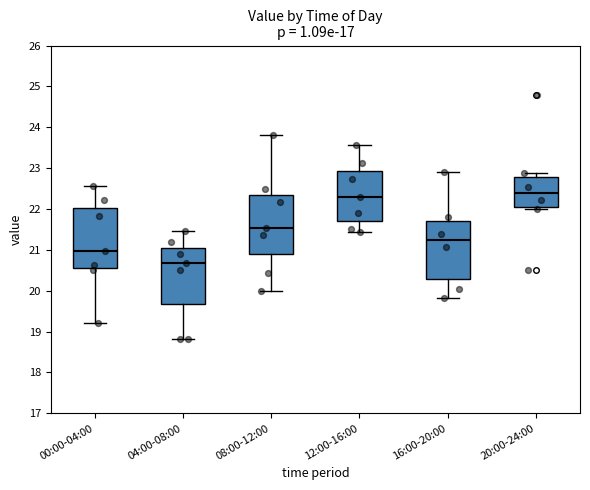

Where does the lower whisker of the box for 16:00-20:00 end on the y-axis? The values are not printed on the chart, so give them approximately, as read against the axis.

19.8